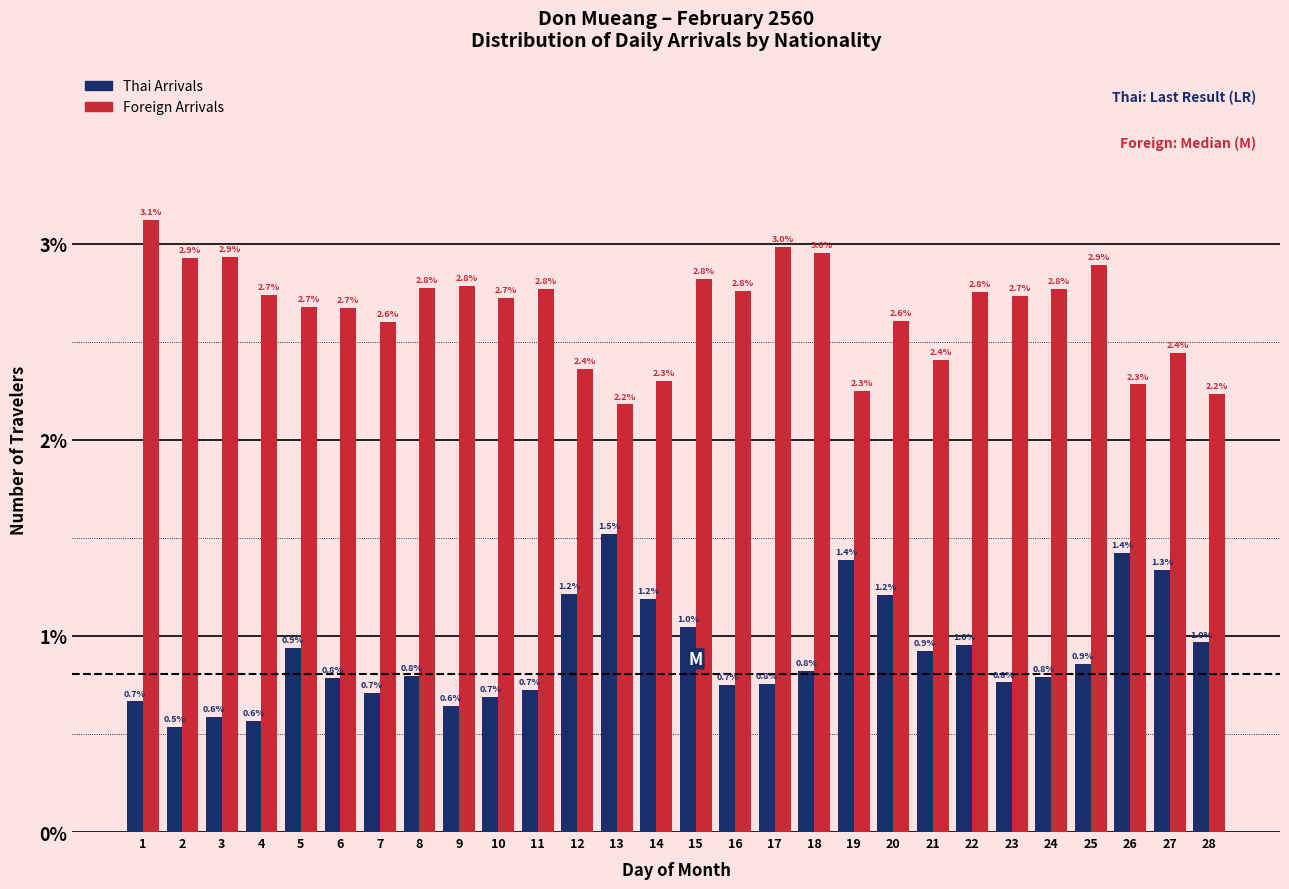

Reading left to right, what are all the values shown in this chart?

Thai Arrivals: 1=0.7	2=0.5	3=0.6	4=0.6	5=0.9	6=0.8	7=0.7	8=0.8	9=0.6	10=0.7	11=0.7	12=1.2	13=1.5	14=1.2	15=1.0	16=0.7	17=0.8	18=0.8	19=1.4	20=1.2	21=0.9	22=1.0	23=0.8	24=0.8	25=0.9	26=1.4	27=1.3	28=1.0
Foreign Arrivals: 1=3.1	2=2.9	3=2.9	4=2.7	5=2.7	6=2.7	7=2.6	8=2.8	9=2.8	10=2.7	11=2.8	12=2.4	13=2.2	14=2.3	15=2.8	16=2.8	17=3.0	18=3.0	19=2.3	20=2.6	21=2.4	22=2.8	23=2.7	24=2.8	25=2.9	26=2.3	27=2.4	28=2.2